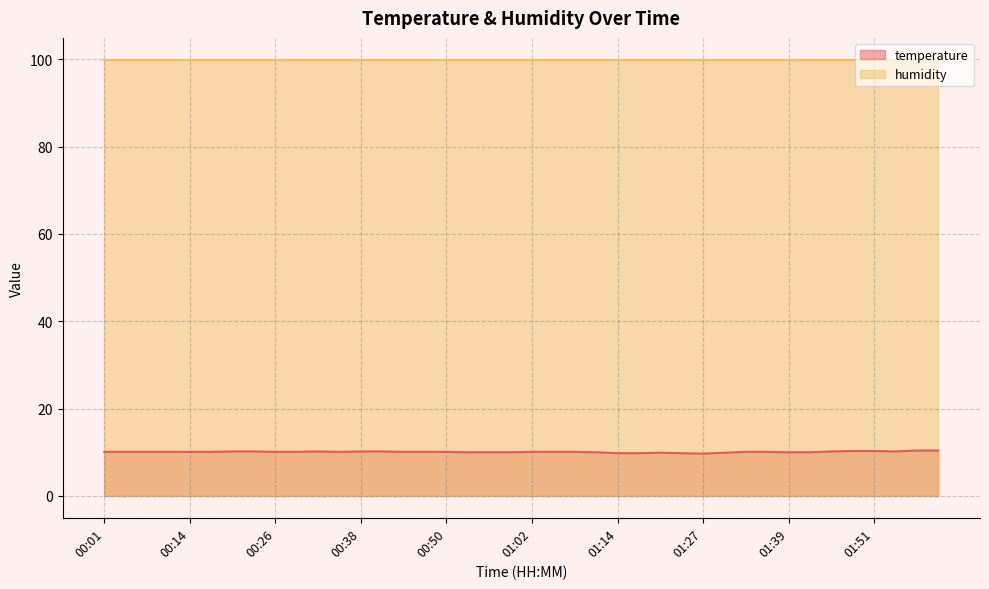

Which category has the lowest value across all series?

01:27